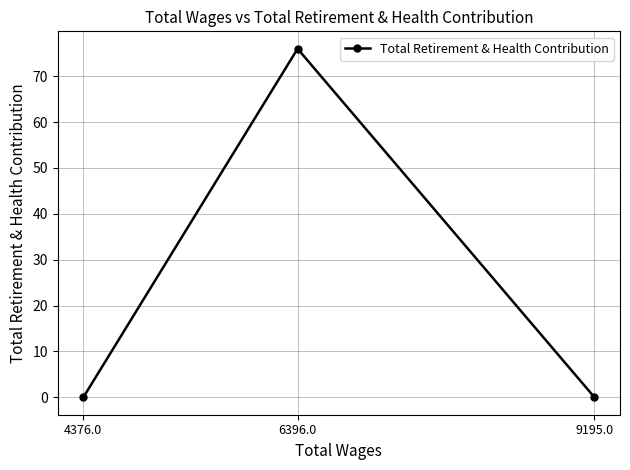

What is the difference between the values at 6396.0 and 4376.0?

76